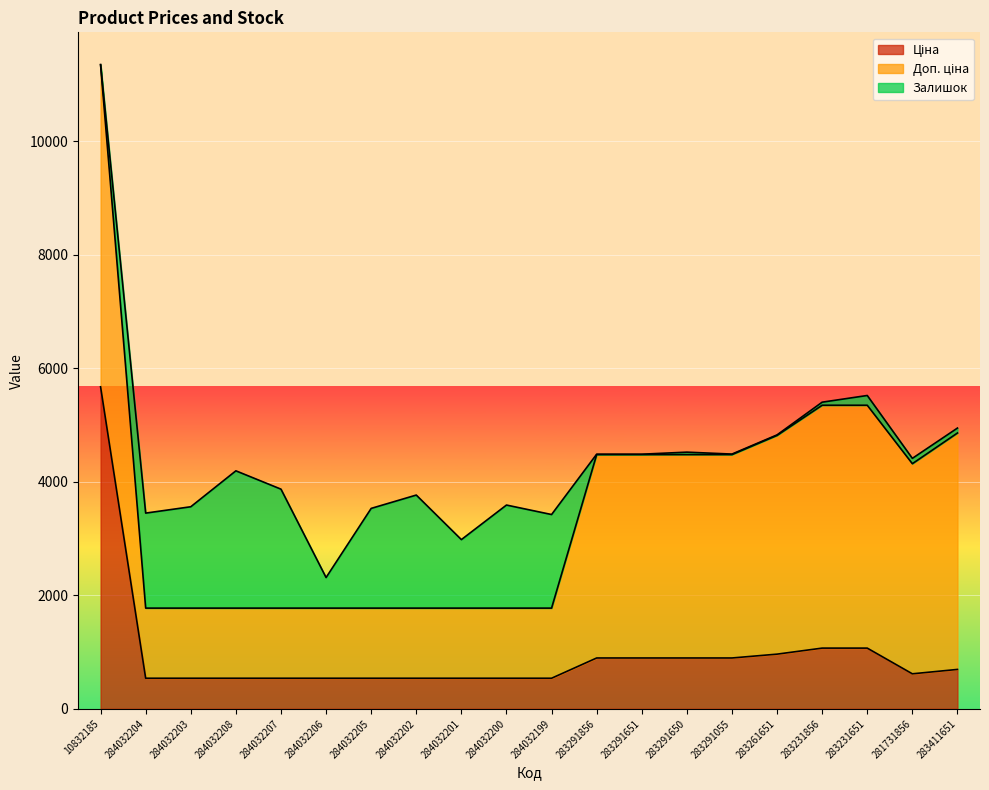

True or false: Ціна and Доп. ціна cross at least once.

False